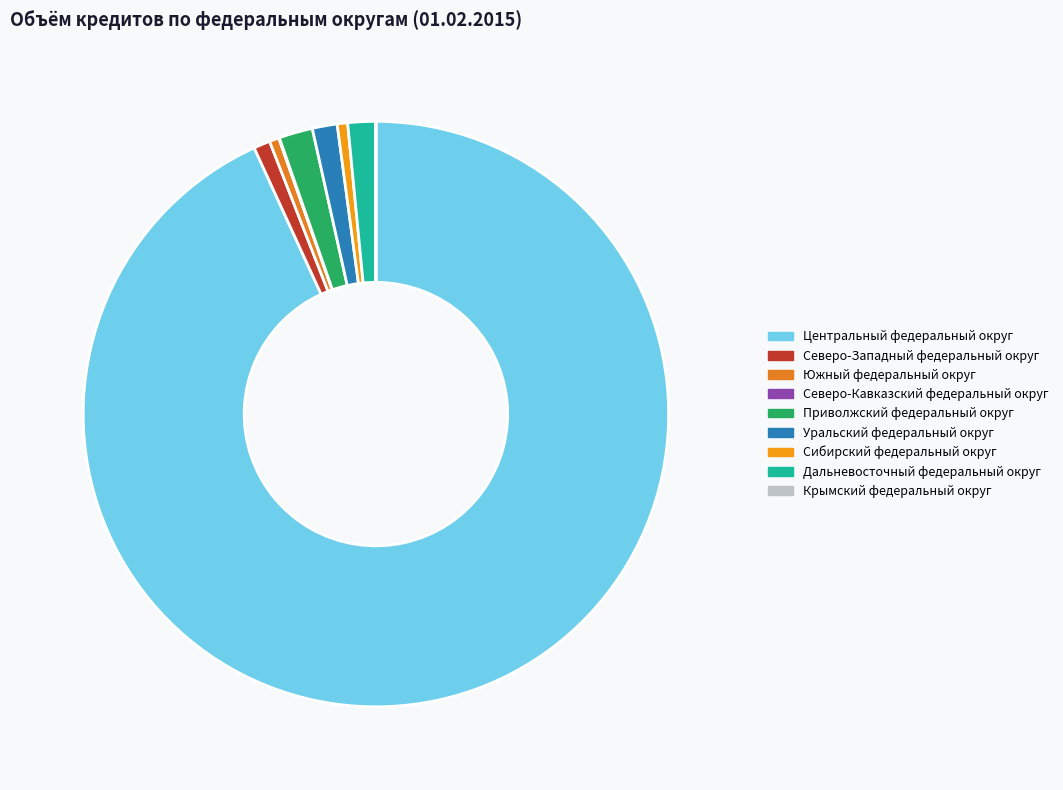

To the nearest percent, what portion does Северо-Западный федеральный округ represent?

1%